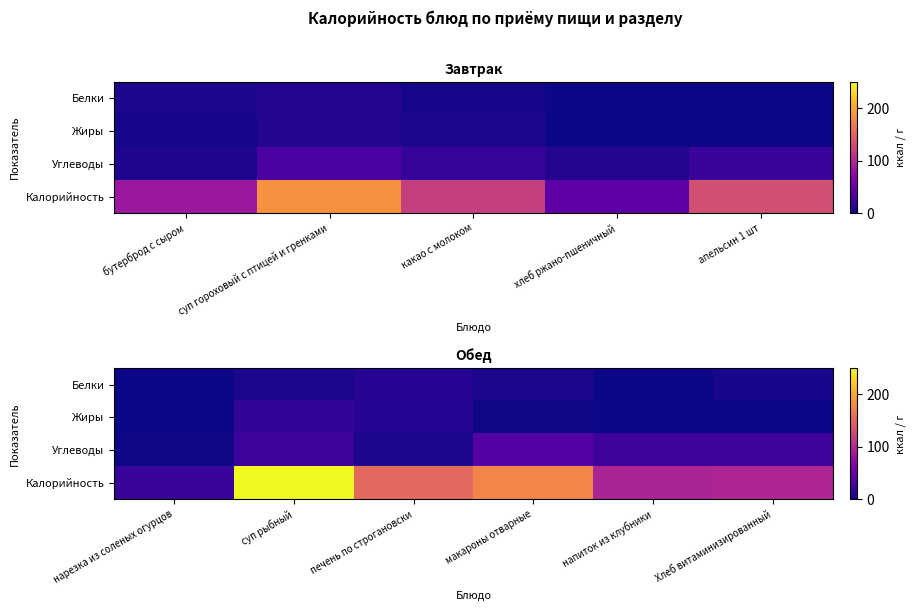

Which series has the largest total across all categories?

Калорийность